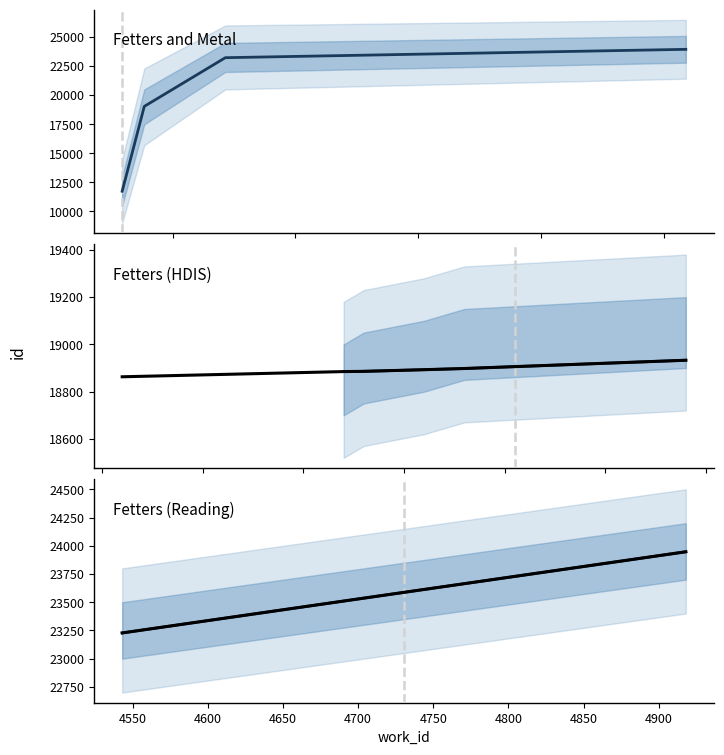

What is the difference between the maximum and second lowest values?

5084